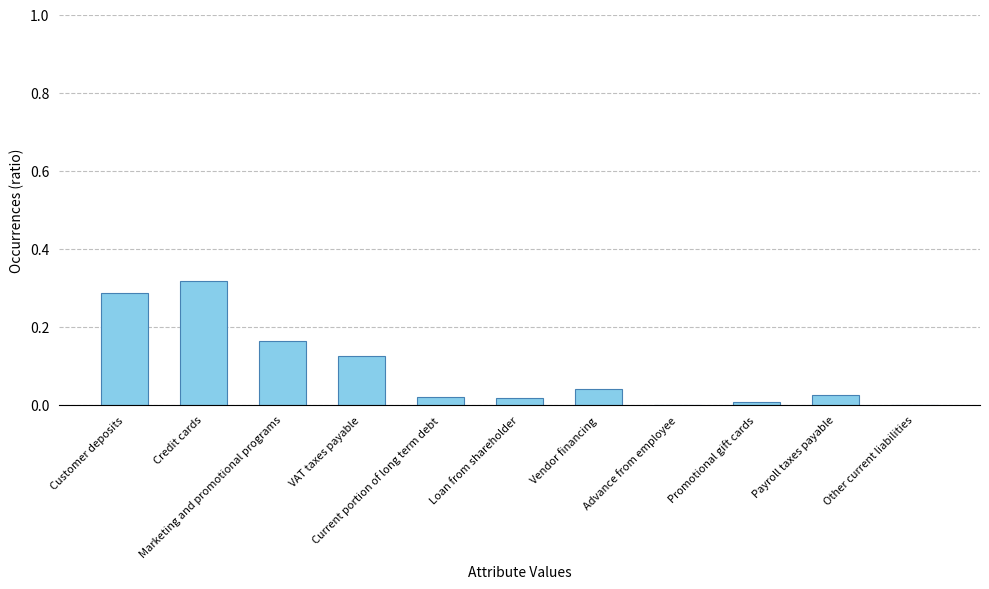

How many series are shown in this chart?

1